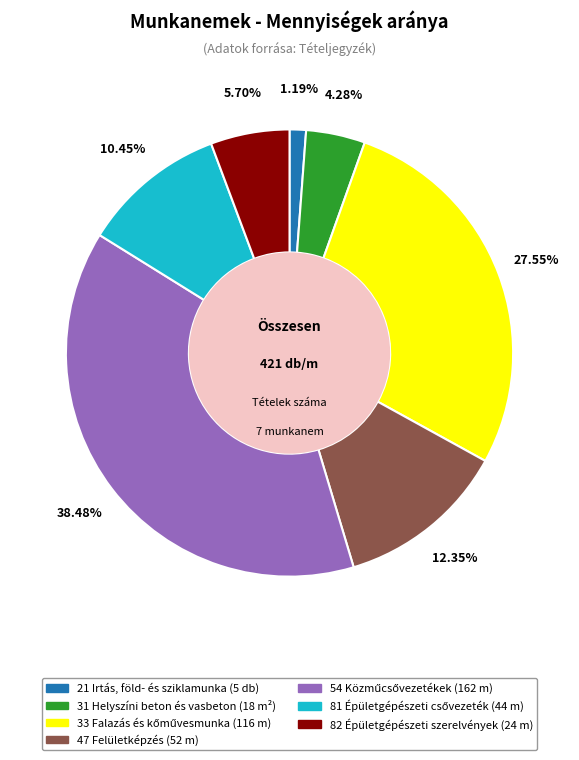

Is there a majority slice in this chart?

No